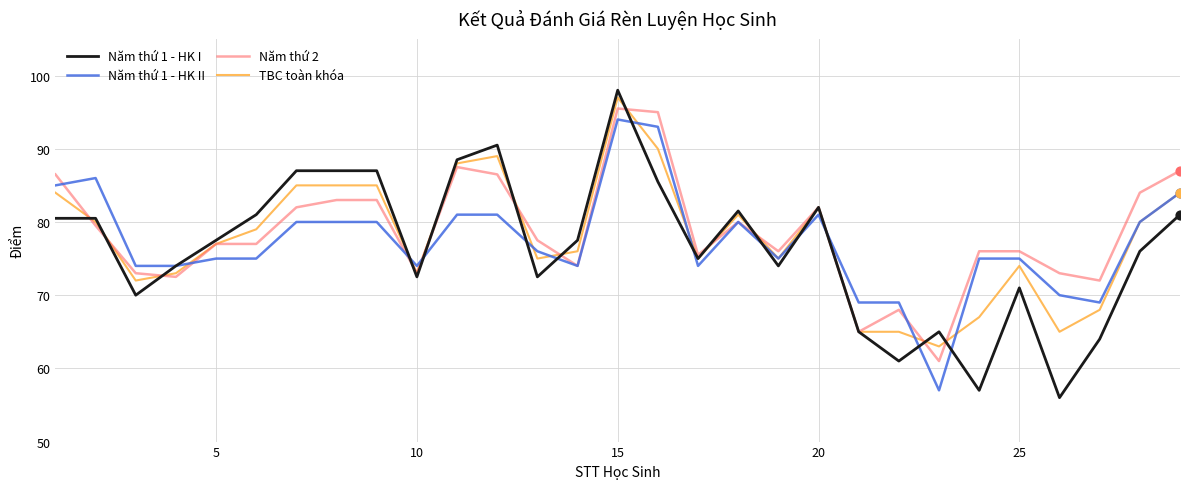

What is the maximum value for Năm thứ 1 - HK I?

98.0